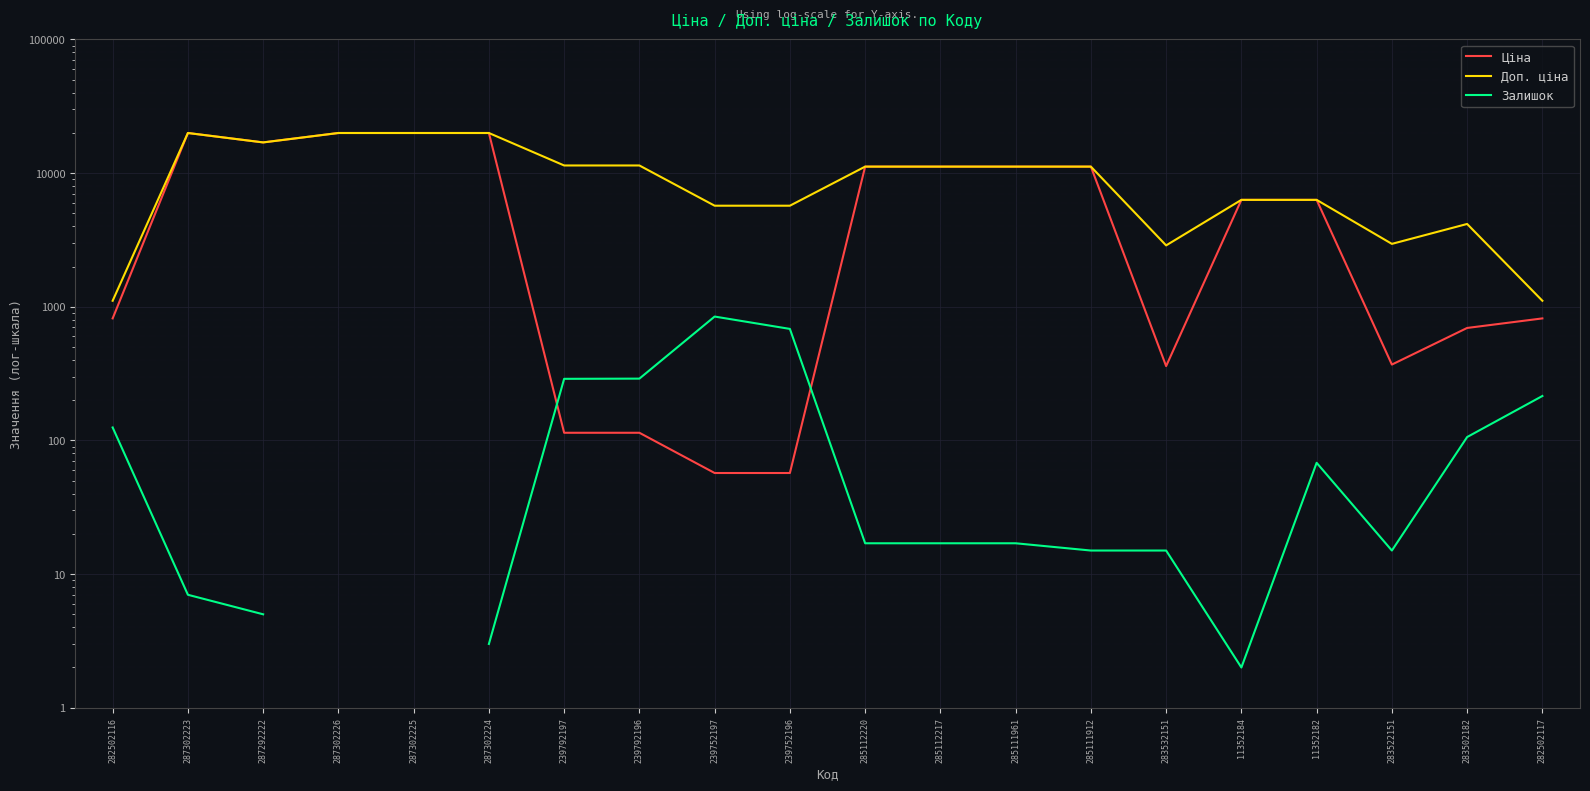

What is the label of the 10th point from the left?

239752196